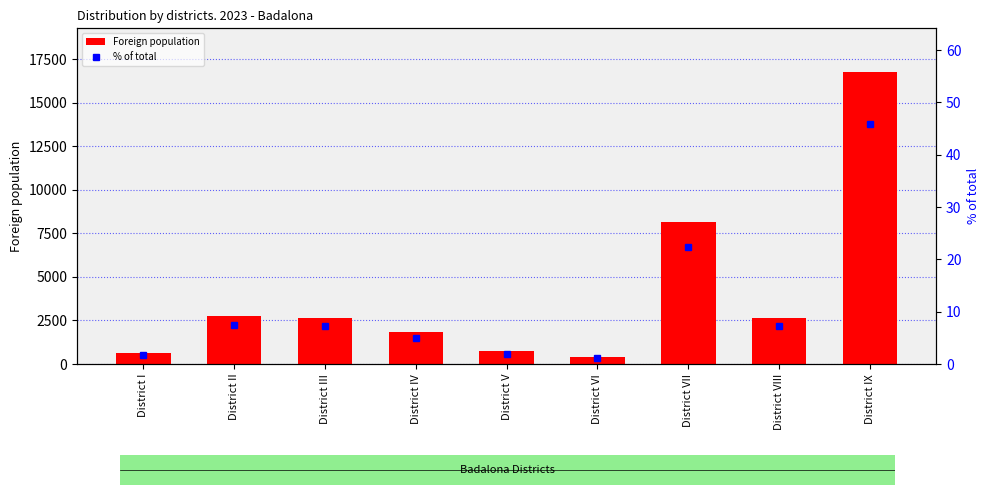

What is the highest value of the % of total series?

45.8